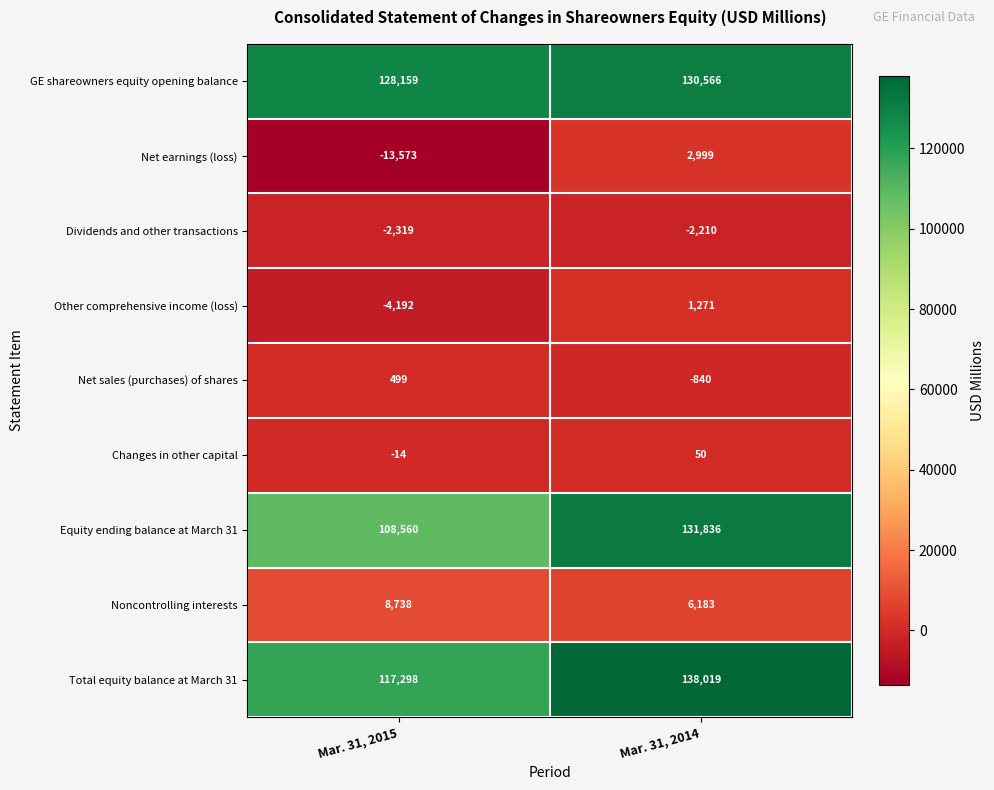

At which category is the sum across all series the highest?

Mar. 31, 2014